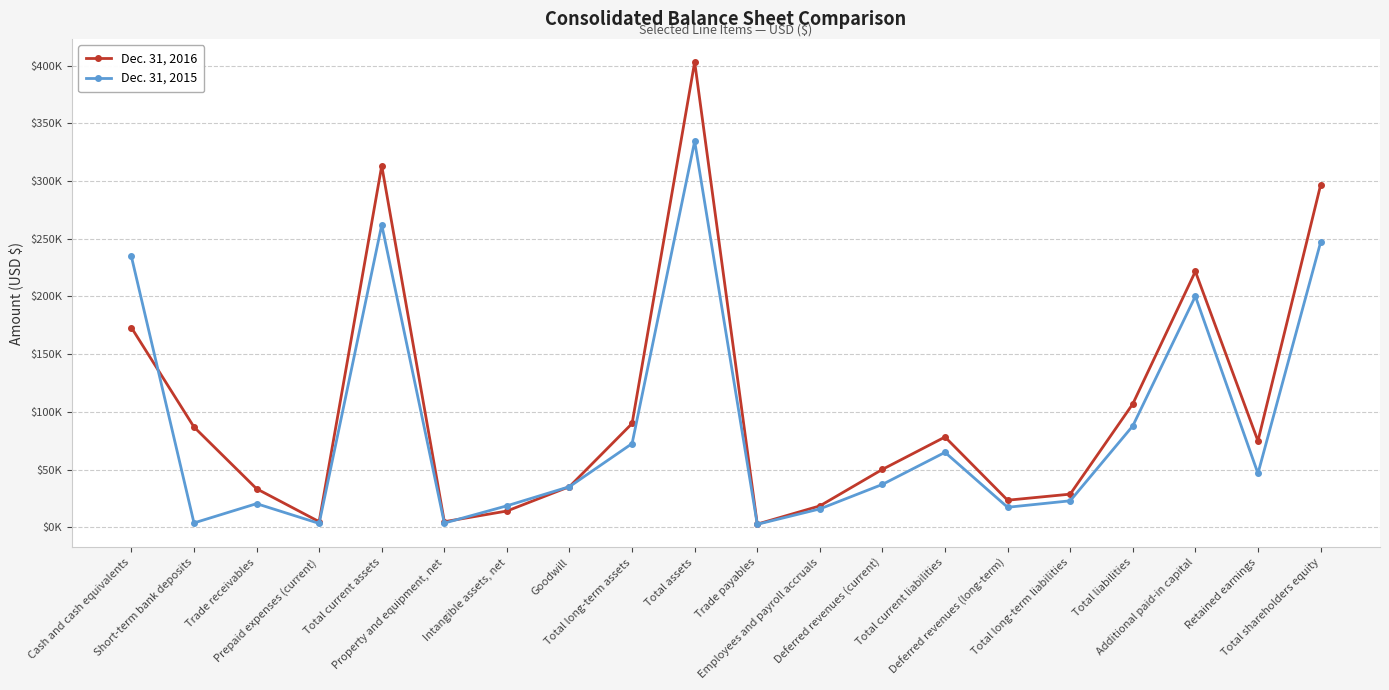

What is the label of the 2nd point from the right?

Retained earnings